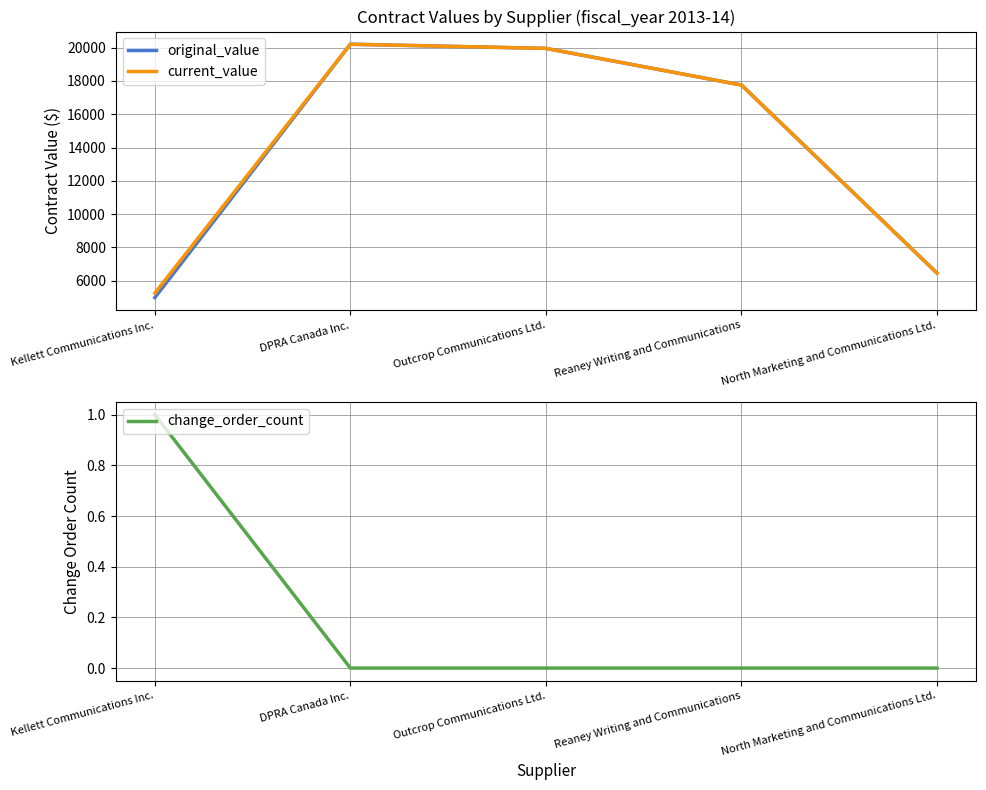

What is the difference between the maximum and minimum values in the current_value series?

14940.0